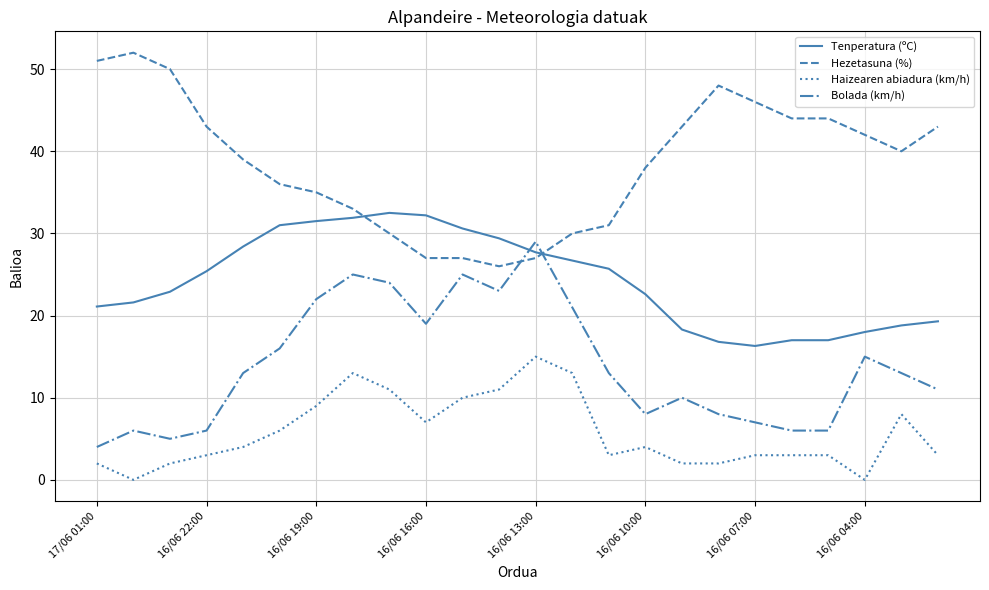

What is the maximum value for Tenperatura (ºC)?

32.5